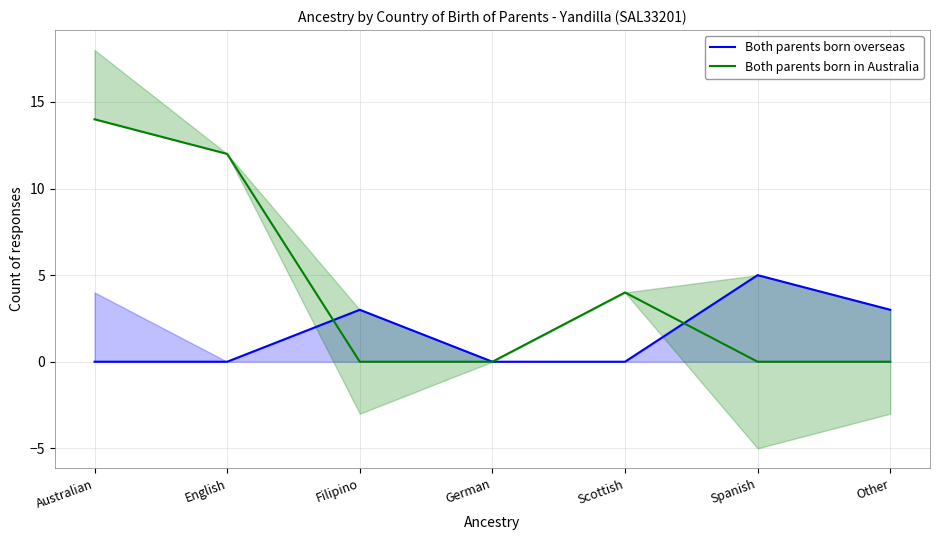

What is the difference between the maximum and minimum values in the Both parents born in Australia series?

14